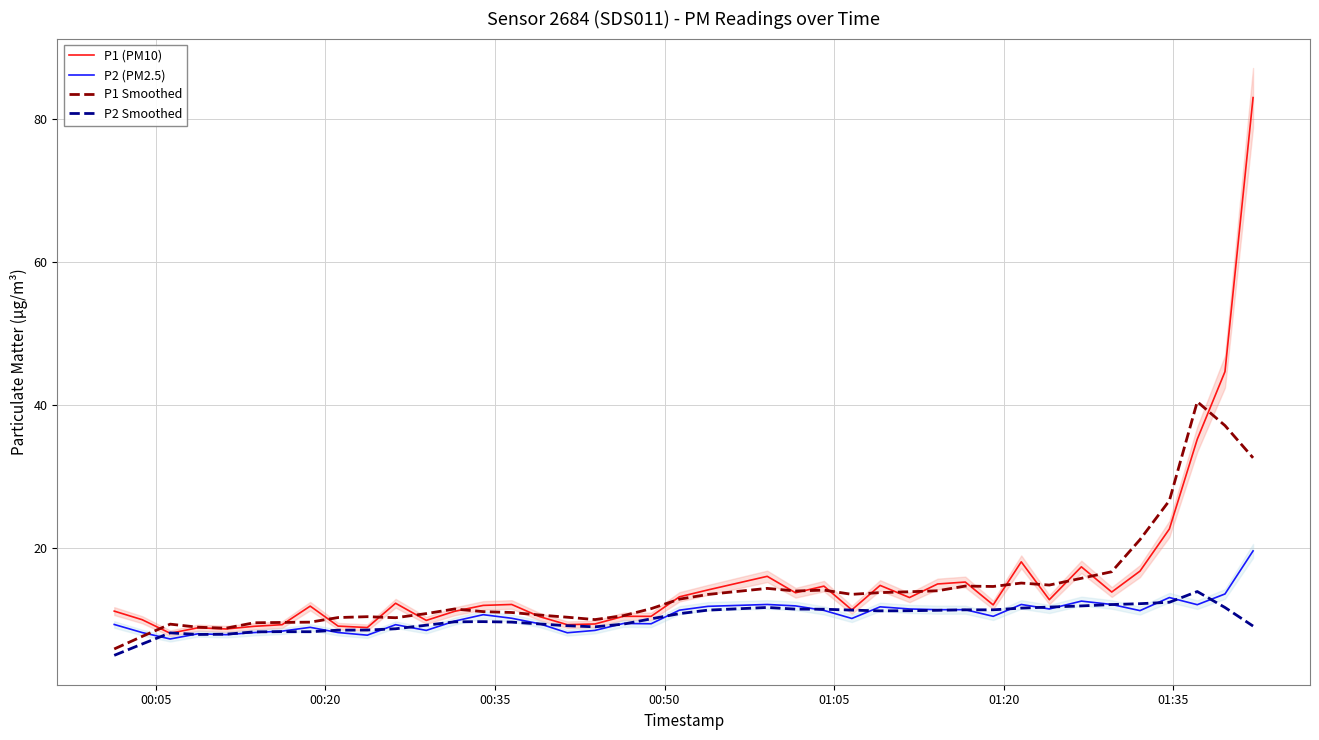

What is the difference between the maximum and minimum values in the P1 Smoothed series?

34.6